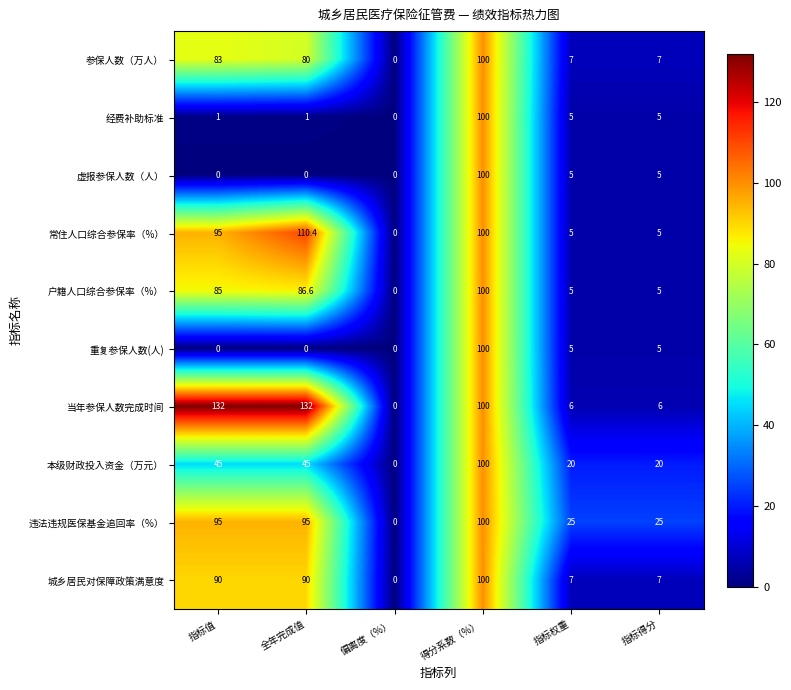

What is the approximate value of 违法违规医保基金追回率（%） at 得分系数（%）?

100.0